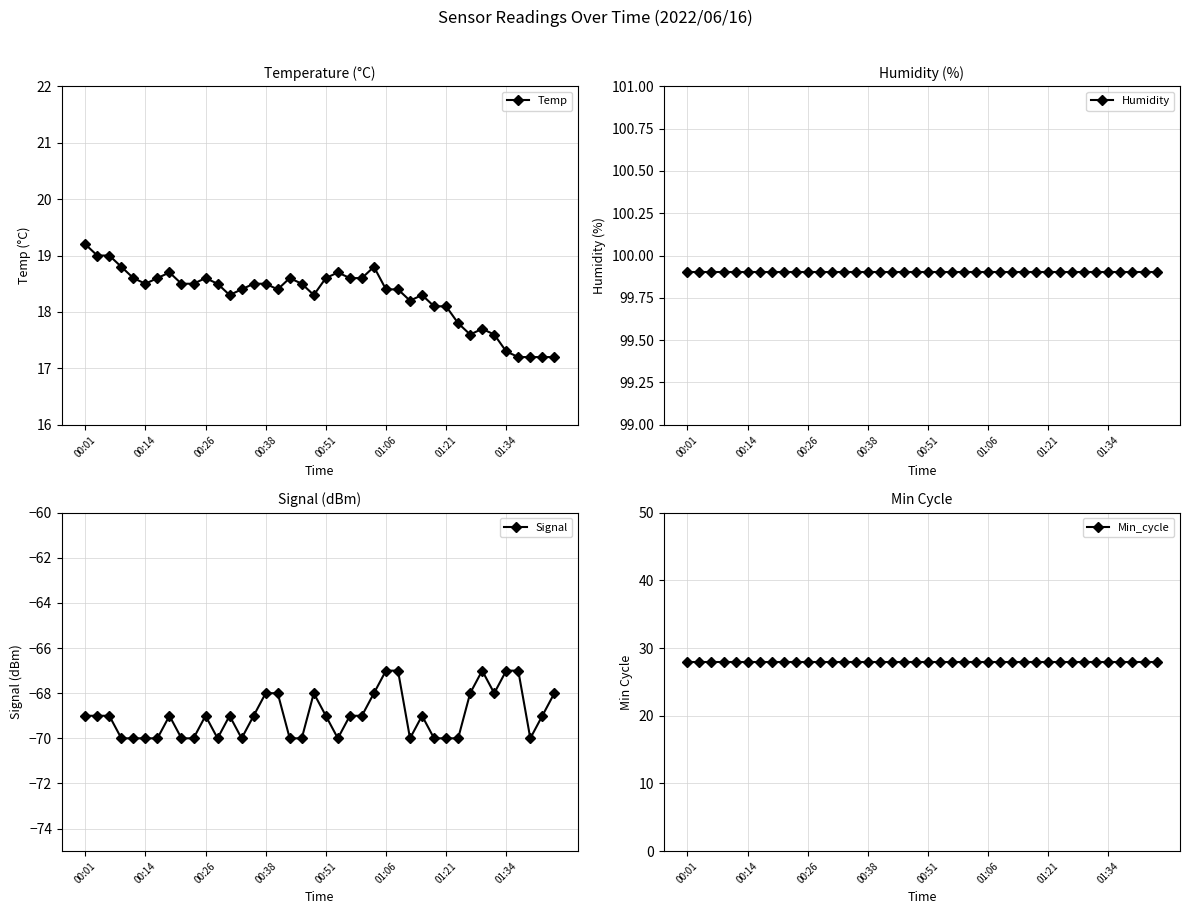

What is the highest value of the Temp series?

19.2